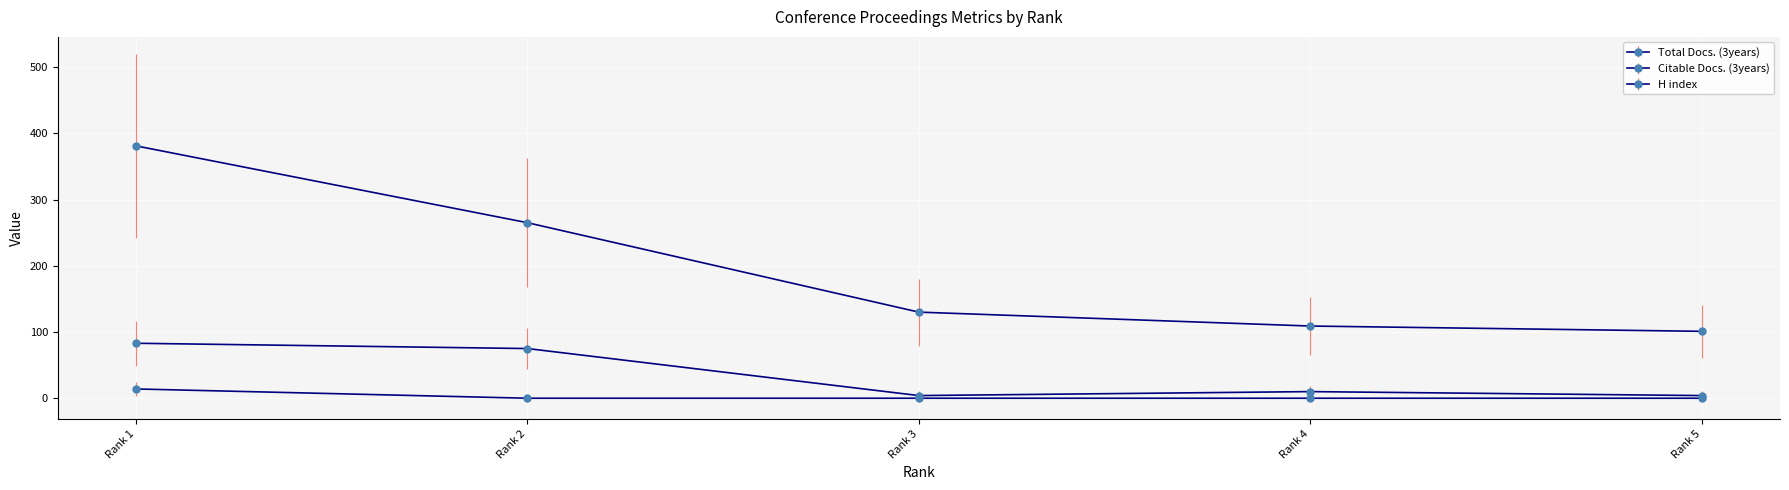

List the series in order of their peak value, highest first.

H index, Citable Docs. (3years), Total Docs. (3years)